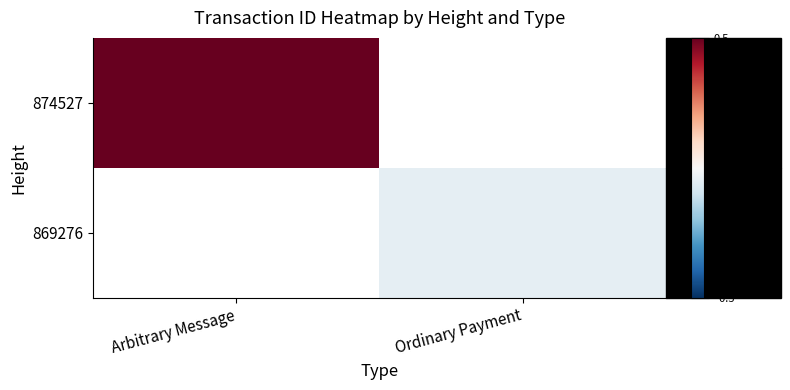

List the labels in order of 874527 value, largest first.

Arbitrary Message, Ordinary Payment